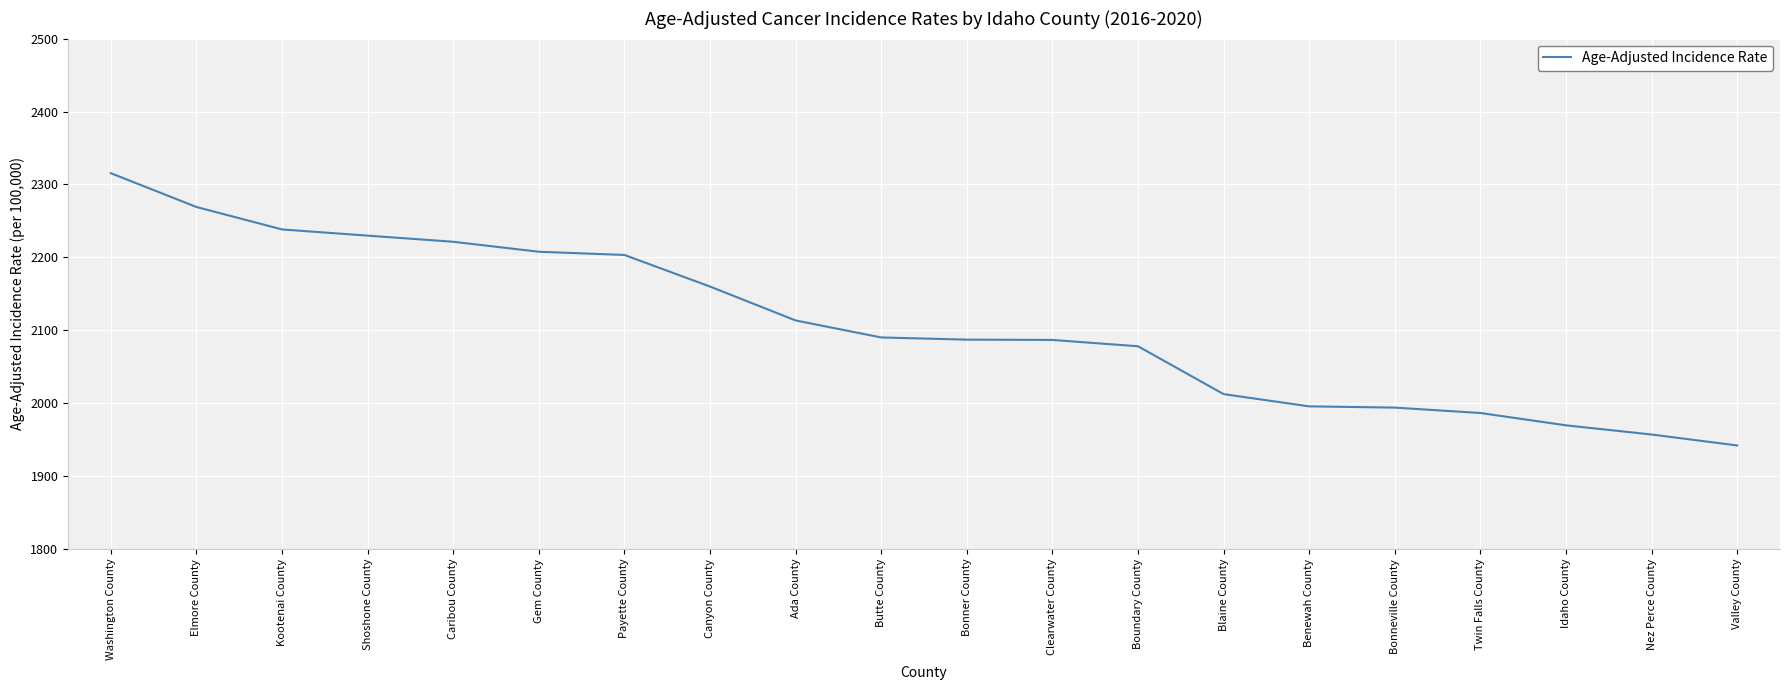

What is the smallest value displayed?

1942.1